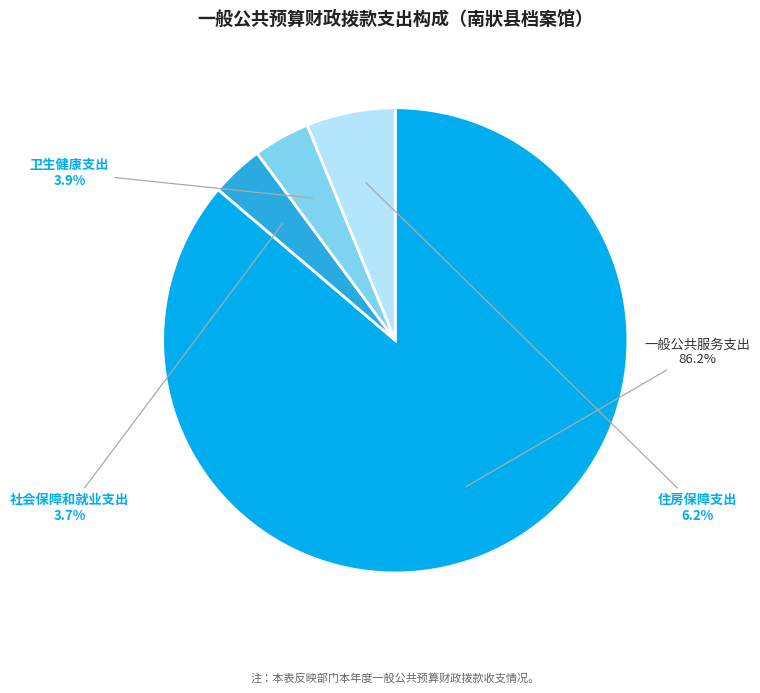

Is there any slice that represents more than half of the pie?

Yes